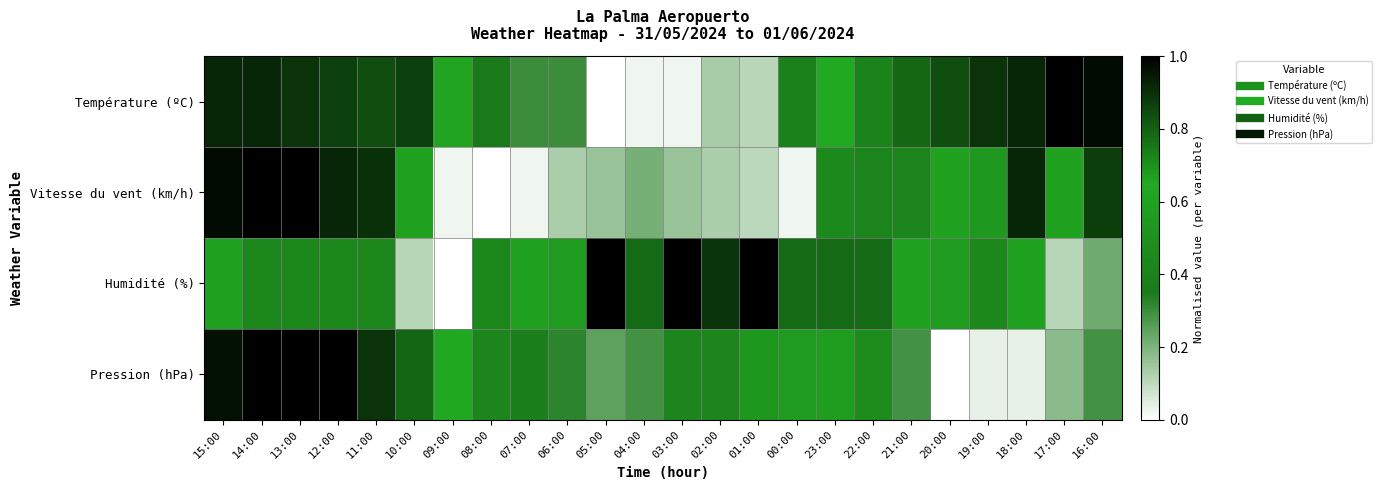

Reading left to right, list all the values displayed in this chart.

Température (ºC): 15:00=0.9	14:00=0.9	13:00=0.9	12:00=0.9	11:00=0.8	10:00=0.9	09:00=0.6	08:00=0.4	07:00=0.3	06:00=0.3	05:00=0.0	04:00=0.0	03:00=0.0	02:00=0.1	01:00=0.1	00:00=0.4	23:00=0.6	22:00=0.7	21:00=0.8	20:00=0.8	19:00=0.9	18:00=0.9	17:00=1.0	16:00=1.0
Vitesse du vent (km/h): 15:00=1.0	14:00=1.0	13:00=1.0	12:00=0.9	11:00=0.9	10:00=0.6	09:00=0.0	08:00=0.0	07:00=0.0	06:00=0.1	05:00=0.2	04:00=0.2	03:00=0.2	02:00=0.1	01:00=0.1	00:00=0.0	23:00=0.4	22:00=0.4	21:00=0.4	20:00=0.6	19:00=0.7	18:00=0.9	17:00=0.6	16:00=0.9
Humidité (%): 15:00=0.7	14:00=0.4	13:00=0.4	12:00=0.4	11:00=0.4	10:00=0.1	09:00=0.0	08:00=0.4	07:00=0.7	06:00=0.6	05:00=1.0	04:00=0.8	03:00=1.0	02:00=0.9	01:00=1.0	00:00=0.8	23:00=0.8	22:00=0.8	21:00=0.7	20:00=0.6	19:00=0.4	18:00=0.7	17:00=0.1	16:00=0.2
Pression (hPa): 15:00=1.0	14:00=1.0	13:00=1.0	12:00=1.0	11:00=0.9	10:00=0.8	09:00=0.6	08:00=0.4	07:00=0.4	06:00=0.3	05:00=0.2	04:00=0.3	03:00=0.4	02:00=0.4	01:00=0.5	00:00=0.7	23:00=0.6	22:00=0.5	21:00=0.3	20:00=0.0	19:00=0.0	18:00=0.0	17:00=0.2	16:00=0.3